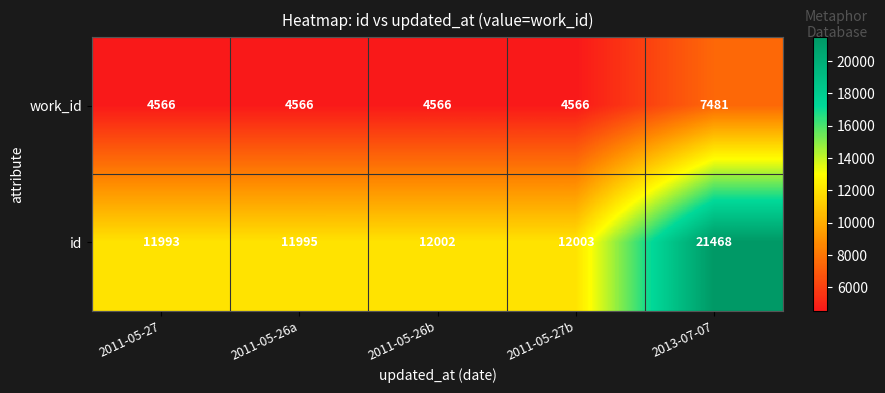

Which series has the largest total across all categories?

id